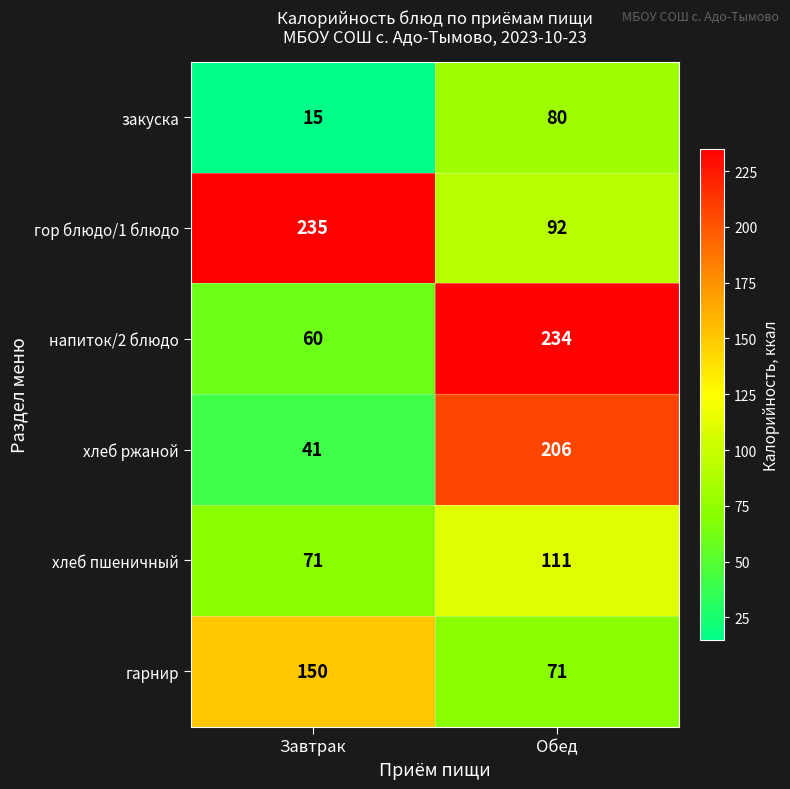

What is the average value of the хлеб ржаной series?

124